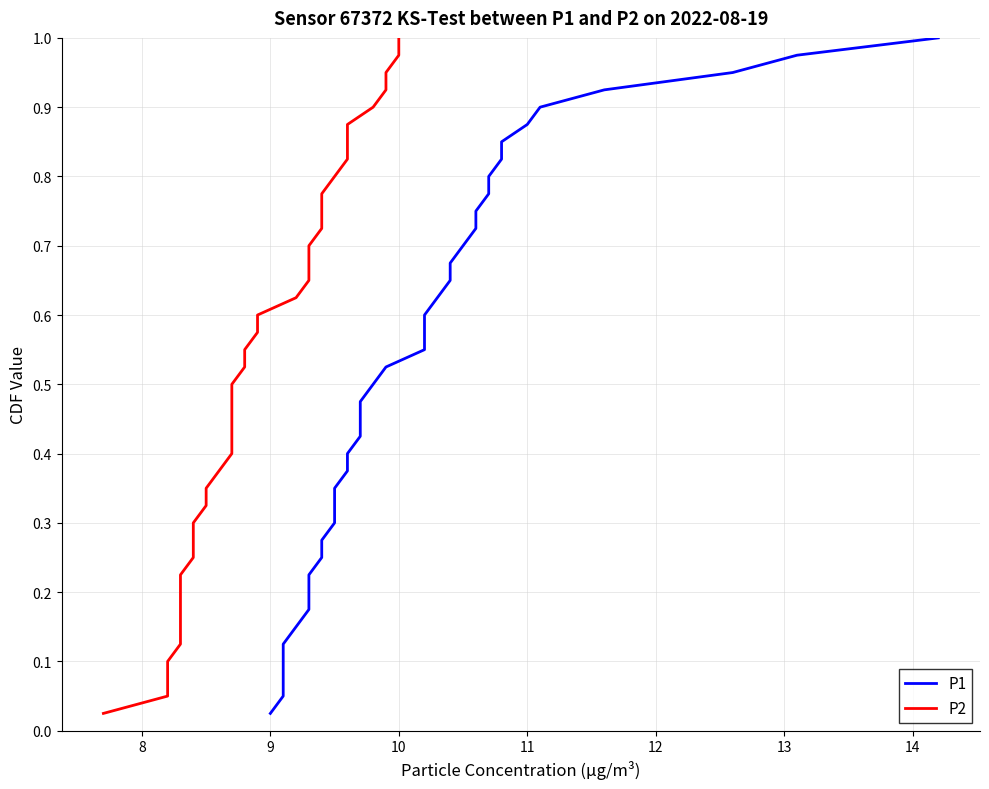

Is the value of P1 at 39 greater than the value of P2 at 7?

Yes